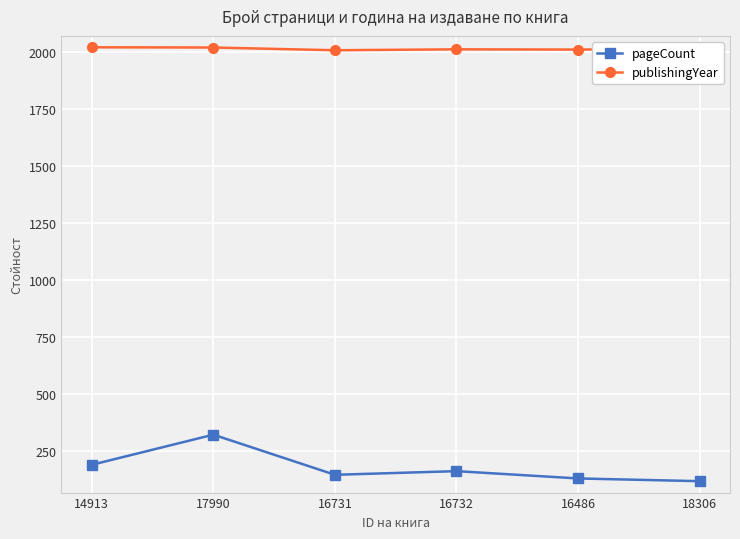

Does the chart display data point markers on the line(s)?

Yes